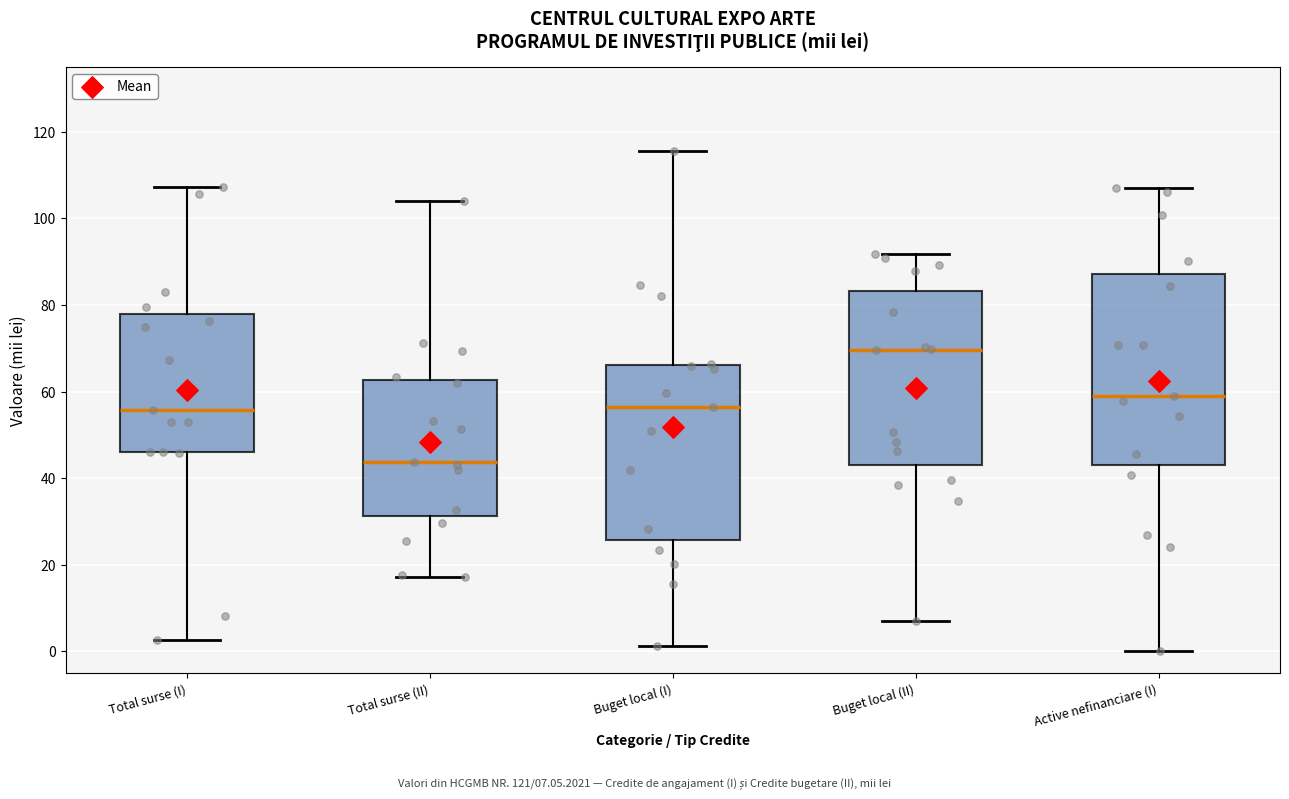

Reading left to right, transcribe this box plot: for each box, give where its median line is, the range the box spans, and where its two whiskers end, as read against the y-axis. The values are not printed on the chart, so give them approximately, as read against the axis.

Total surse (I): median 56, box 46 to 78, whiskers 2 to 108
Total surse (II): median 44, box 32 to 62, whiskers 18 to 104
Buget local (I): median 56, box 26 to 66, whiskers 2 to 116
Buget local (II): median 70, box 42 to 84, whiskers 8 to 92
Active nefinanciare (I): median 58, box 44 to 88, whiskers 0 to 106